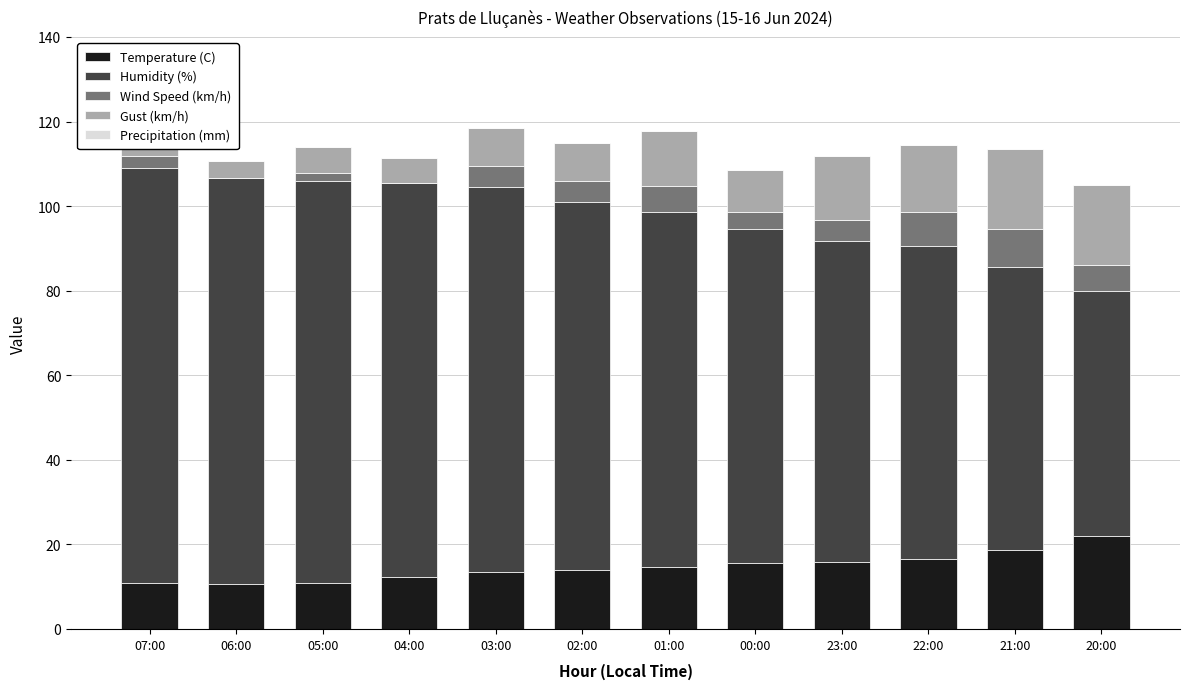

What is the sum of all Temperature (C) values?

175.5